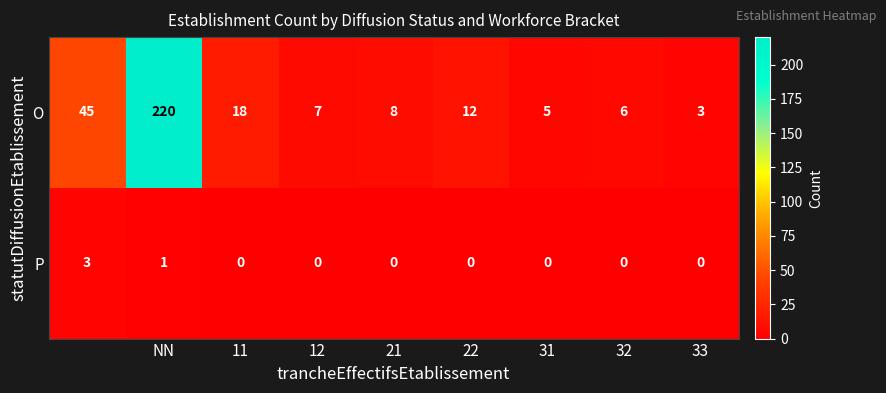

At how many categories does at least one series exceed 13?

3